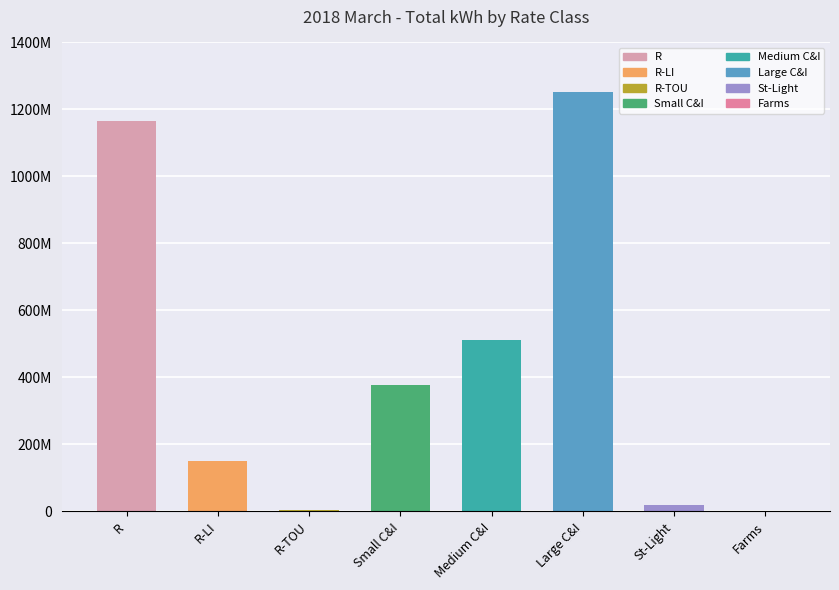

Where does the data first go above 377833331?

R